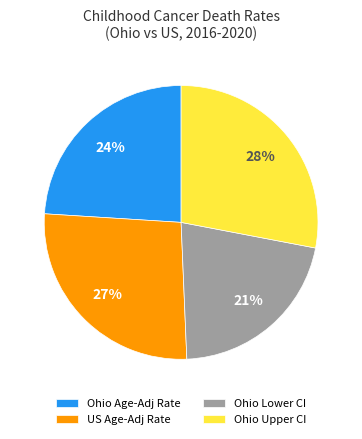

Count the number of slices in the pie.

4